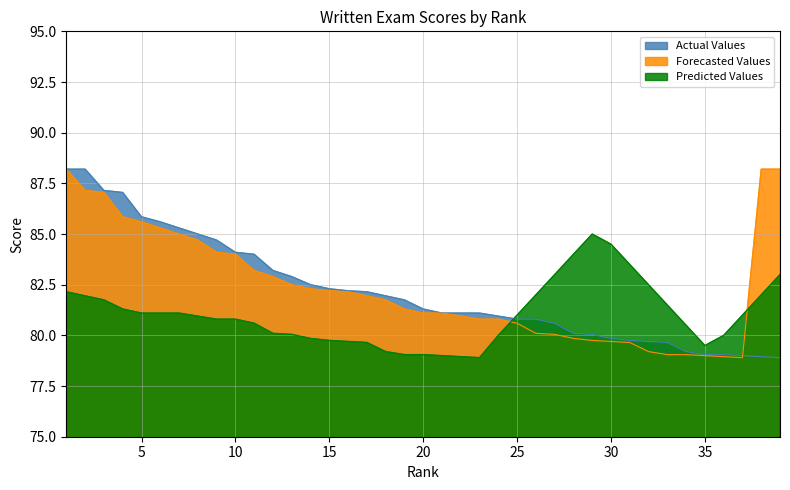

Reading left to right, what are all the values shown in this chart?

Actual Values: 88.2	88.2	87.2	87.0	85.8	85.6	85.3	85.0	84.7	84.1	84.0	83.2	82.9	82.5	82.3	82.2	82.2	82.0	81.8	81.3	81.1	81.1	81.1	81.0	80.8	80.8	80.6	80.1	80.0	79.8	79.8	79.7	79.7	79.2	79.0	79.0	79.0	79.0	78.9
Forecasted Values: 88.2	87.2	87.0	85.8	85.6	85.3	85.0	84.7	84.1	84.0	83.2	82.9	82.5	82.3	82.2	82.2	82.0	81.8	81.3	81.1	81.1	81.0	80.8	80.8	80.6	80.1	80.0	79.8	79.8	79.7	79.7	79.2	79.0	79.0	79.0	79.0	78.9	88.2	88.2
Predicted Values: 82.2	82.0	81.8	81.3	81.1	81.1	81.1	81.0	80.8	80.8	80.6	80.1	80.0	79.8	79.8	79.7	79.7	79.2	79.0	79.0	79.0	79.0	78.9	80.0	81.0	82.0	83.0	84.0	85.0	84.5	83.5	82.5	81.5	80.5	79.5	80.0	81.0	82.0	83.0